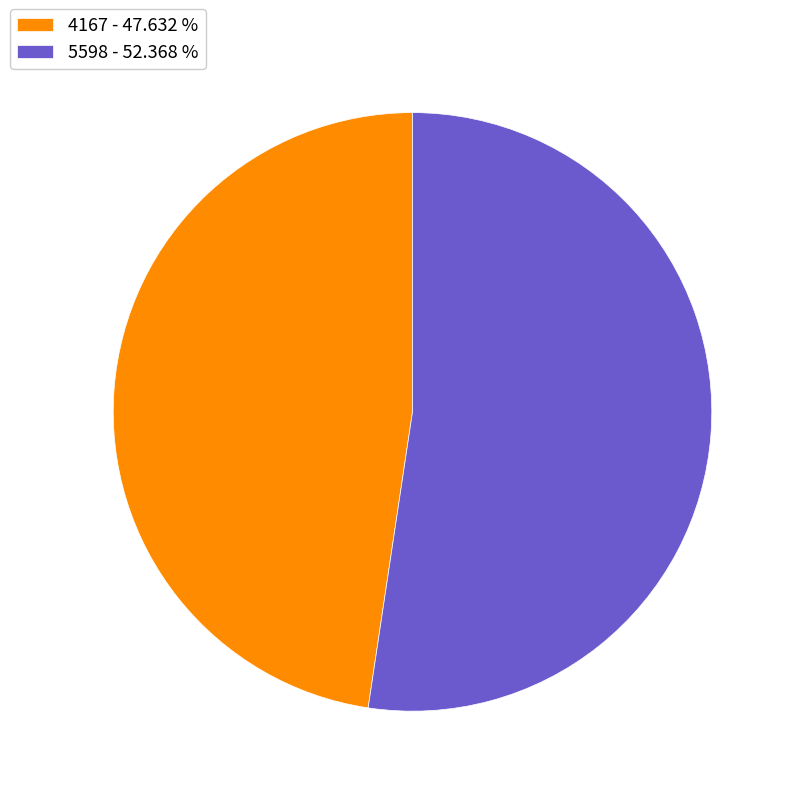

Which category has the smallest portion of the pie?

4167